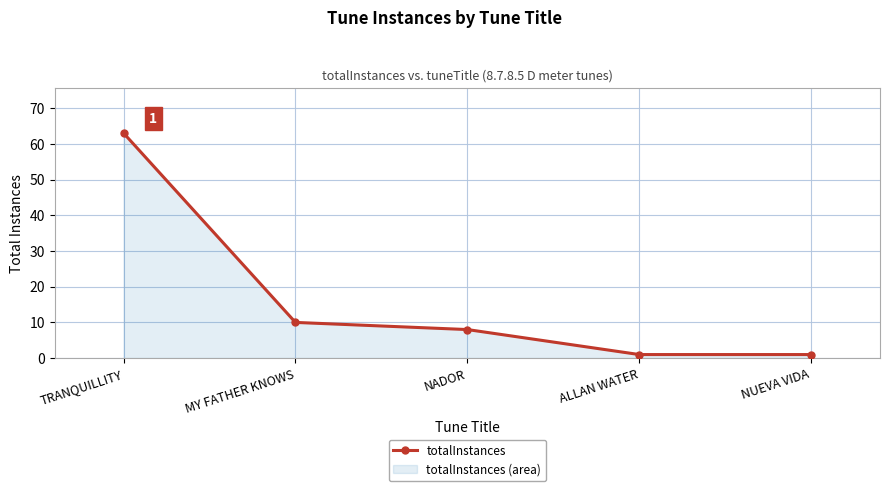

Count the number of categories in the chart.

5